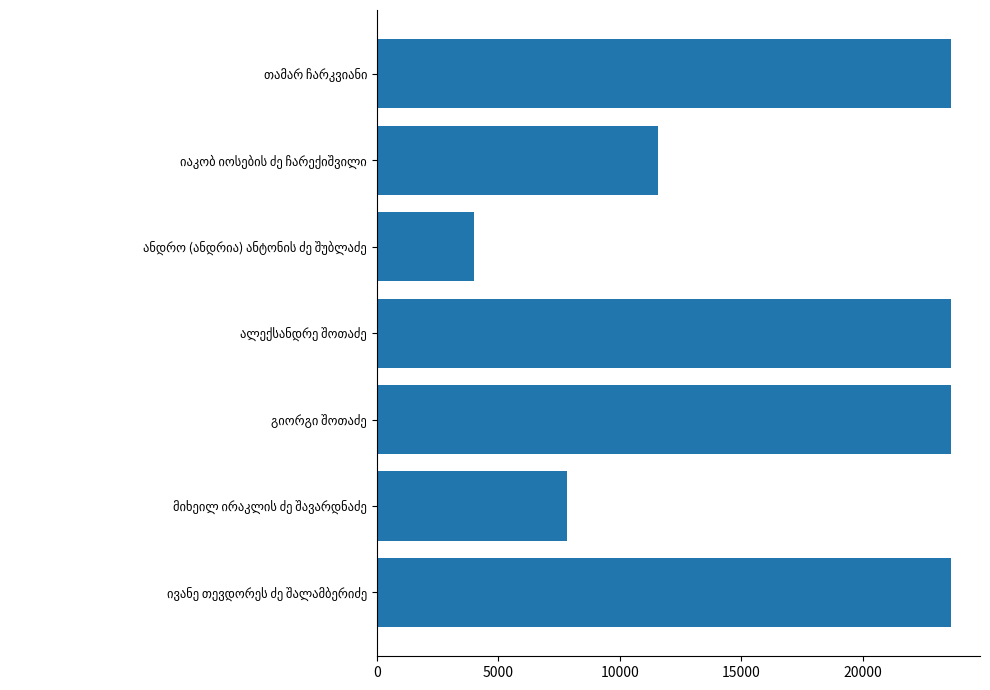

What is the smallest value displayed?

4005